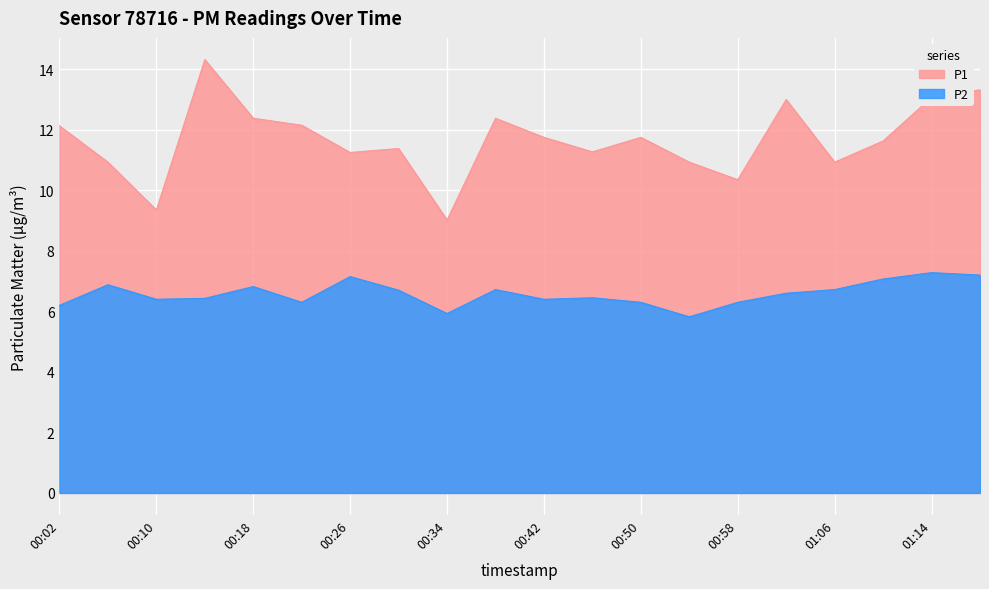

Which has a higher value, 00:14 or 00:54?

00:14